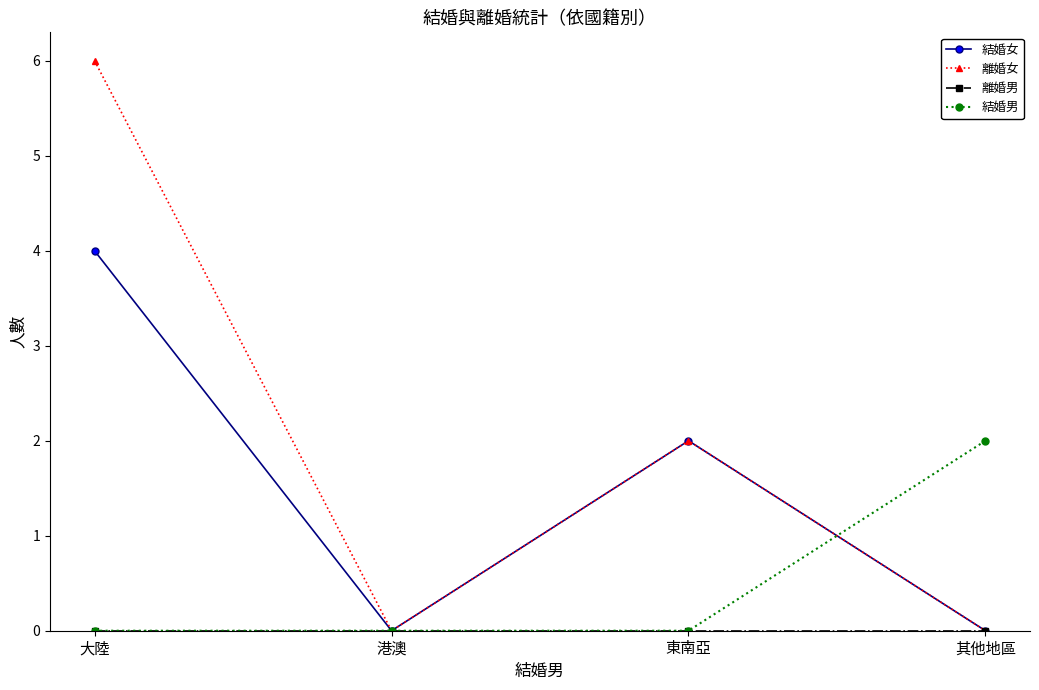

Which series changed the most between 港澳 and 其他地區?

結婚男